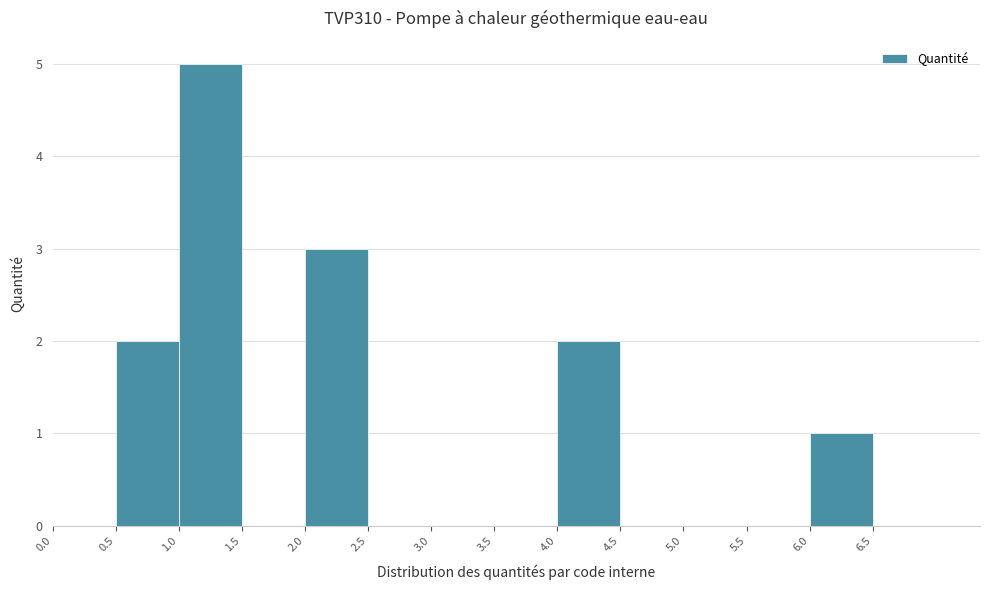

How tall is the bar that spans 1.0 to 1.5 on the x-axis? The values are not printed on the chart, so give them approximately, as read against the axis.

5